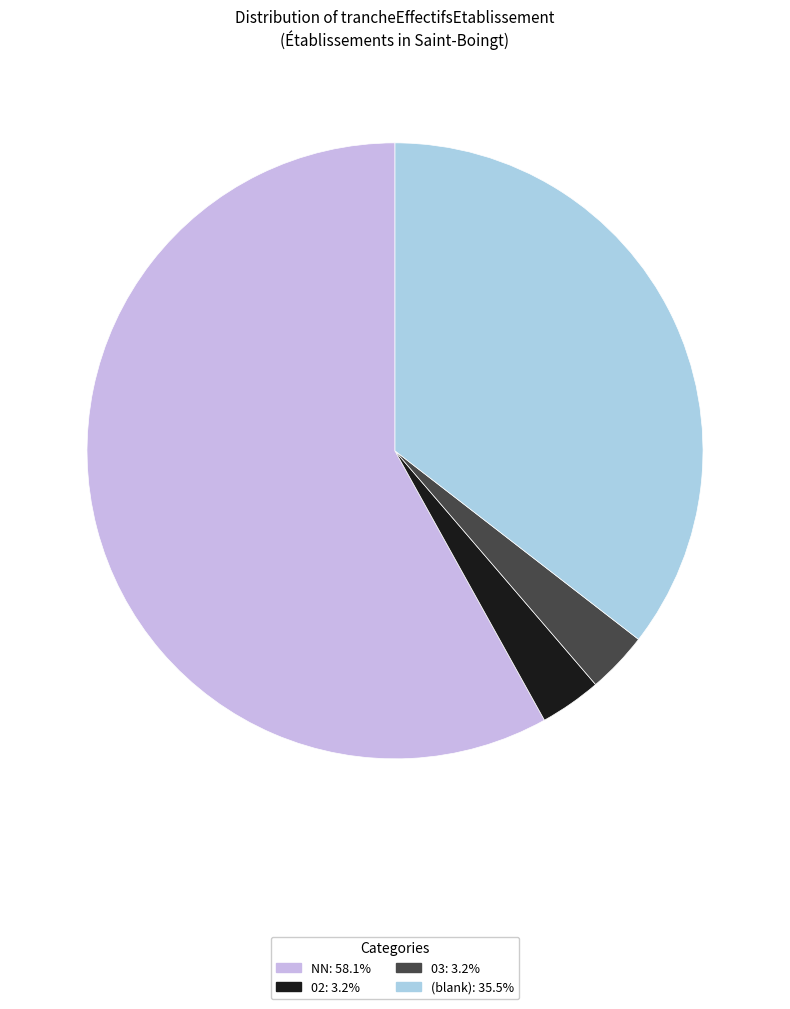

Does any single category account for the majority?

Yes